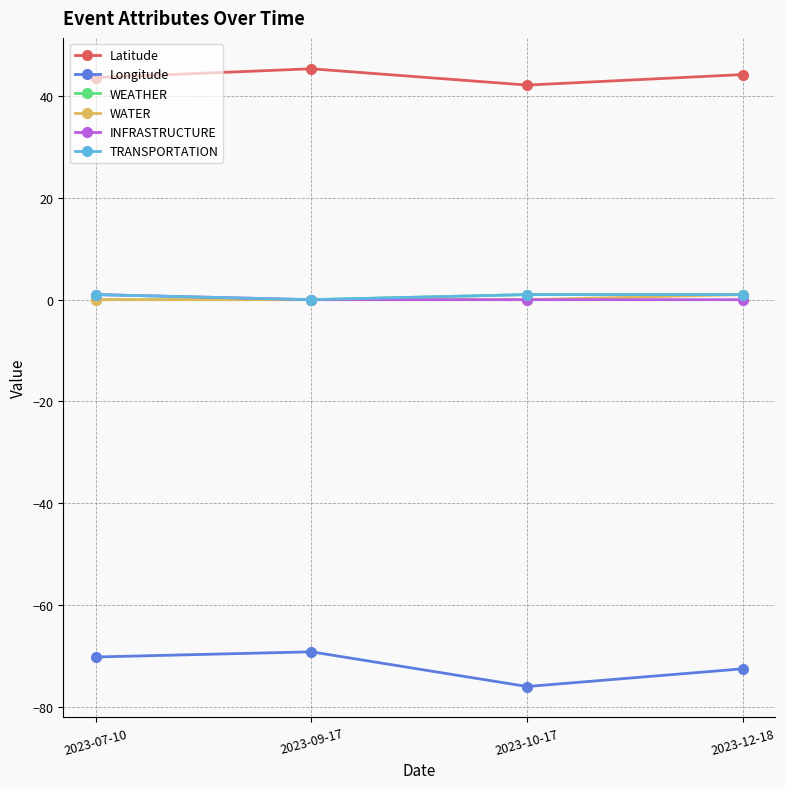

Does the chart have visible grid lines?

Yes